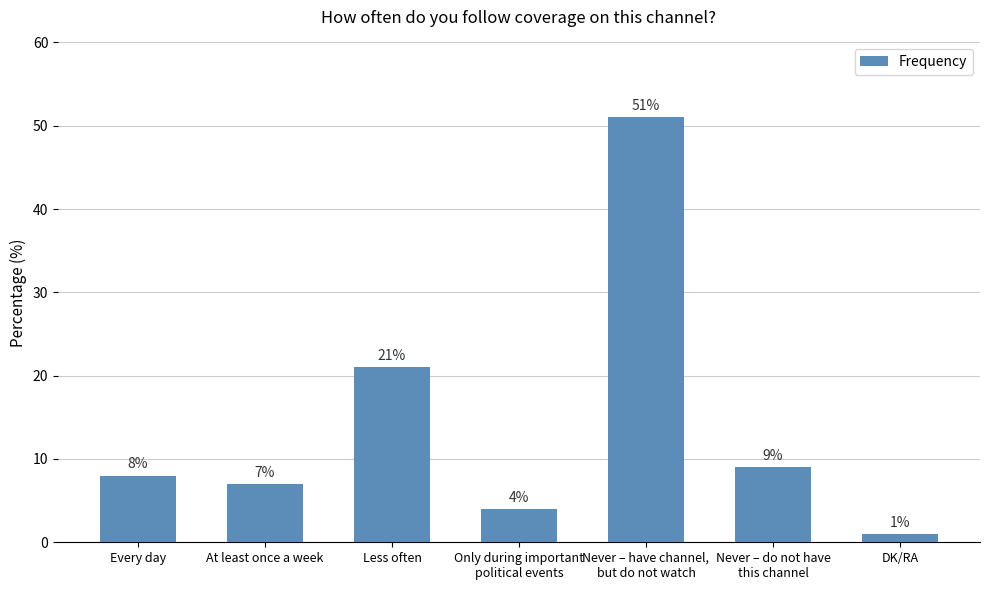

Approximately how many times larger is the value at Only during important
political events compared to At least once a week?

0.6